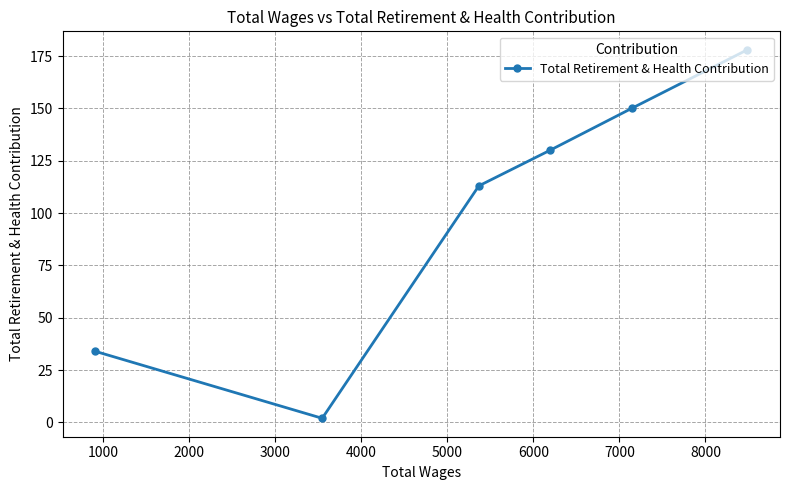

Reading left to right, transcribe all the data shown in this chart.

34	2	113	130	150	178